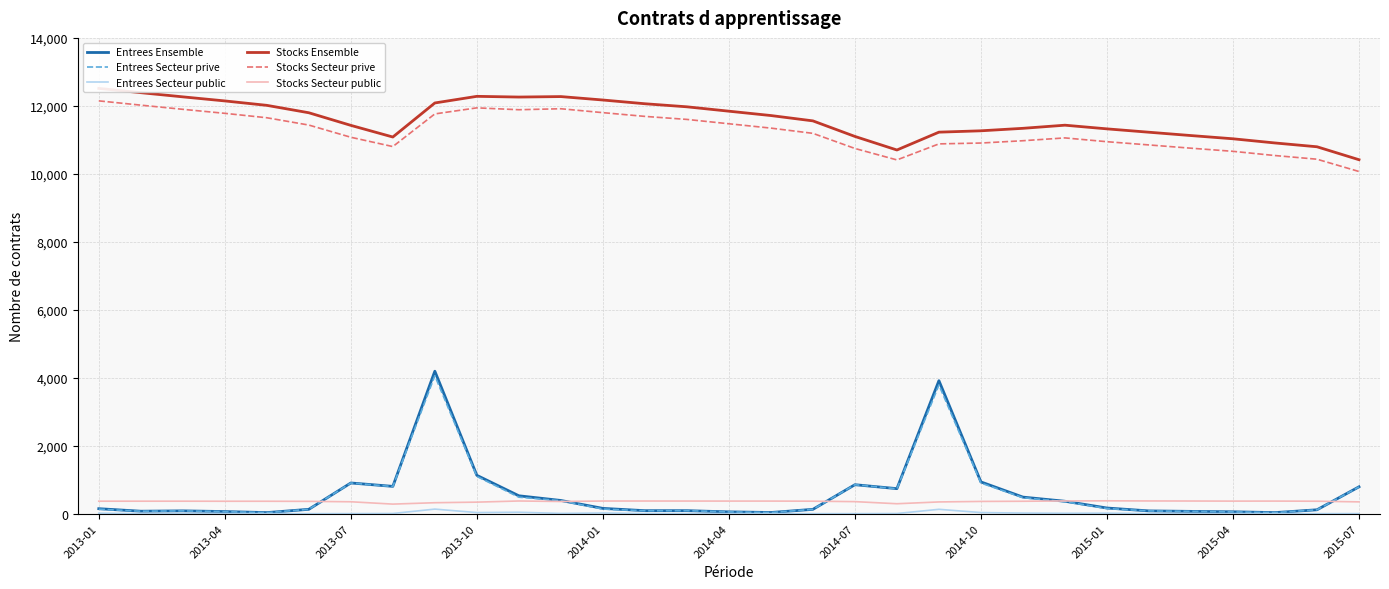

Which series has the largest range (max minus min)?

Entrees Ensemble